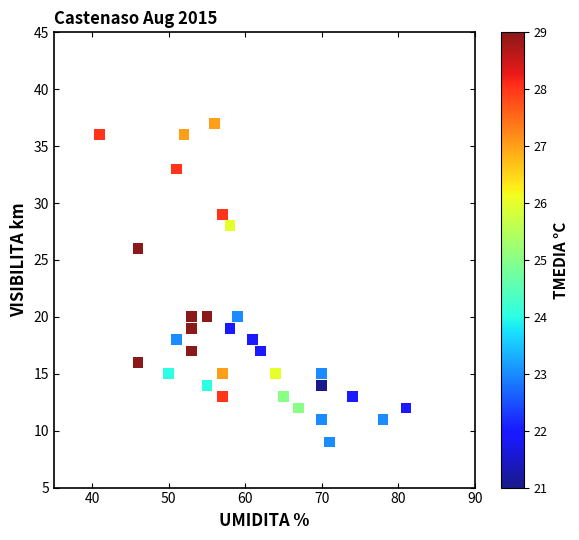

What is the range of X values (max minus min)?

40